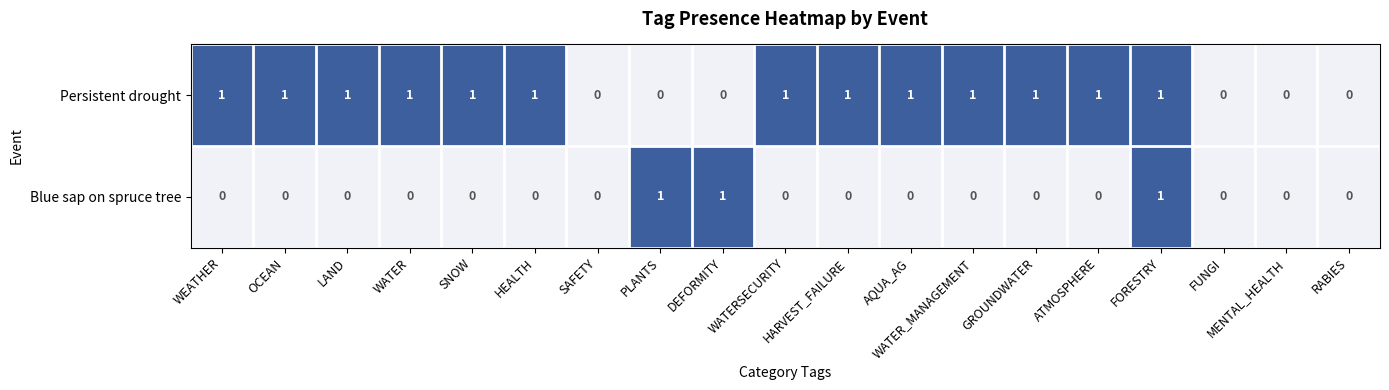

What is the sum of all Persistent drought values?

13